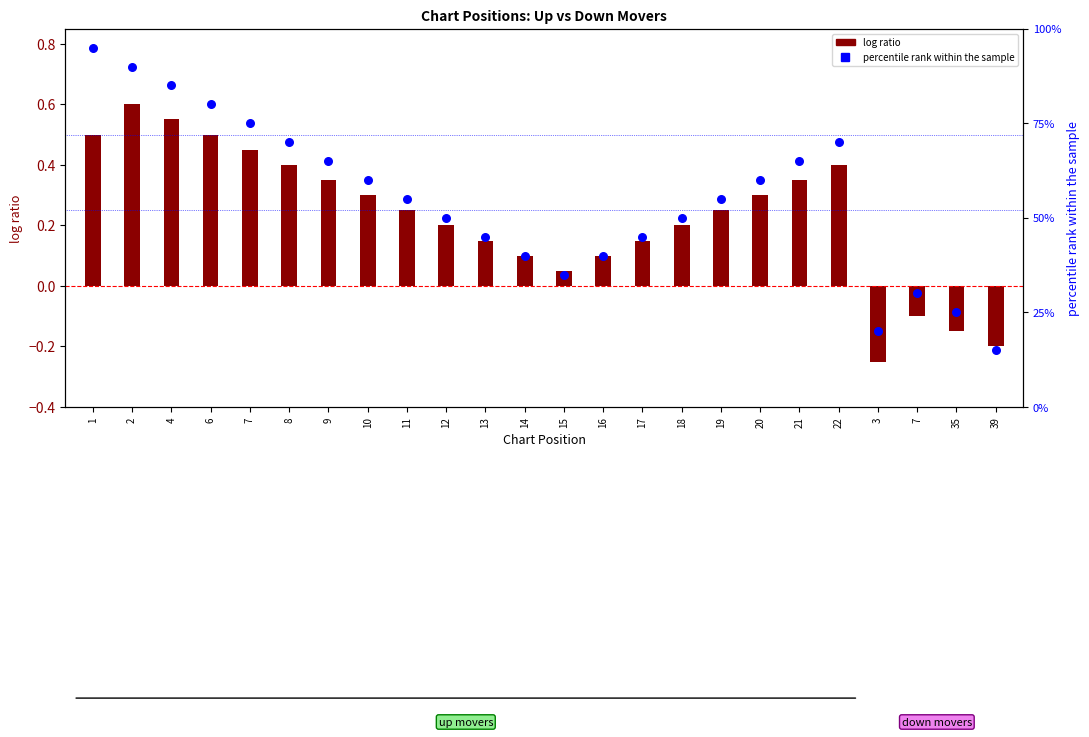

Is the value of percentile rank within the sample at 21 greater than the value of log ratio at 2?

Yes